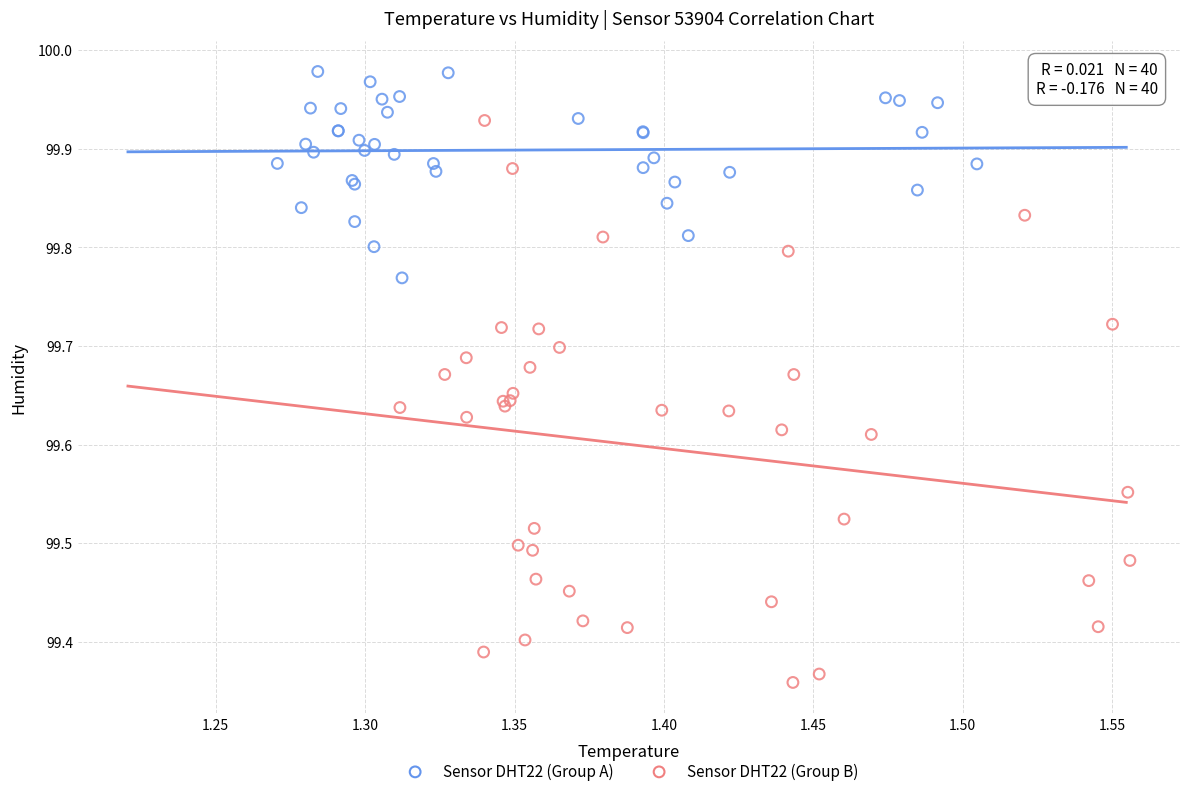

Which series reaches the minimum Y coordinate?

Sensor DHT22 (Group B)